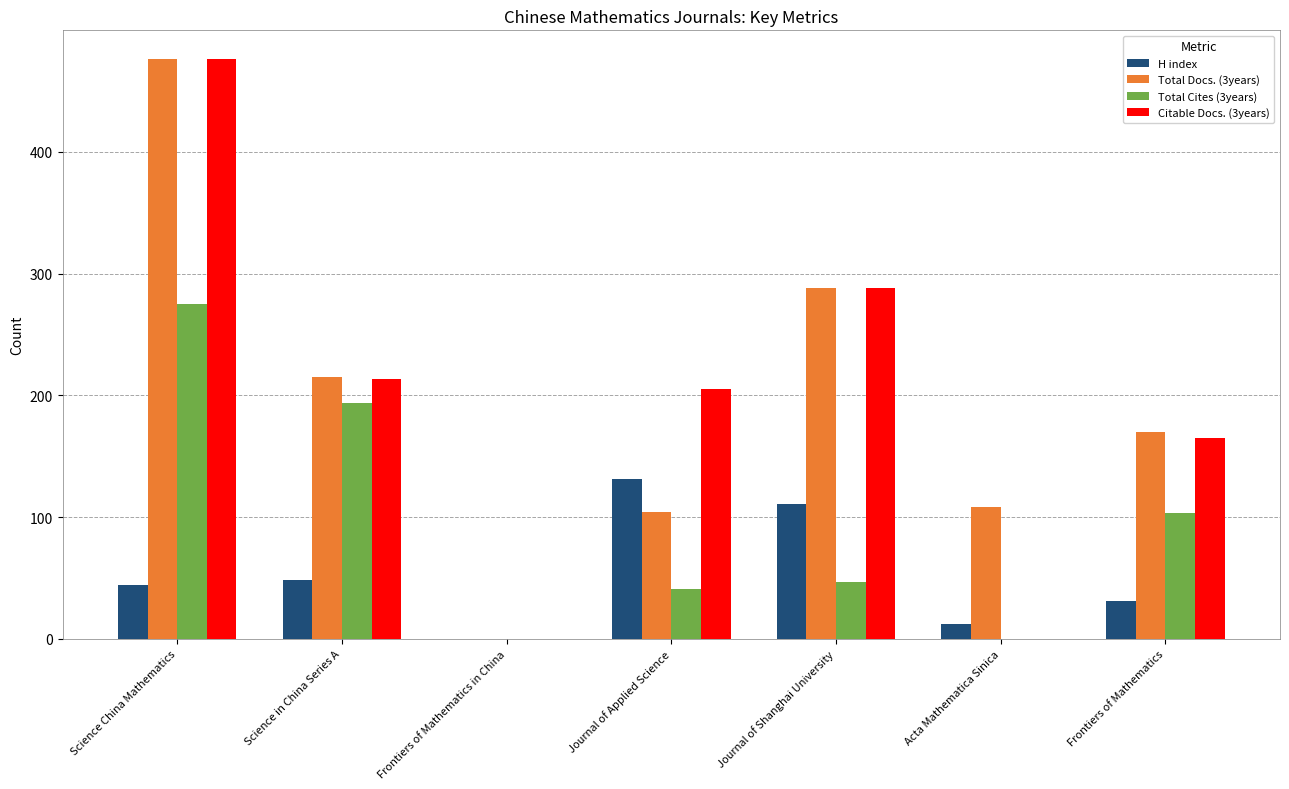

Between Science China Mathematics and Journal of Applied Science, which series saw the biggest shift?

Total Docs. (3years)